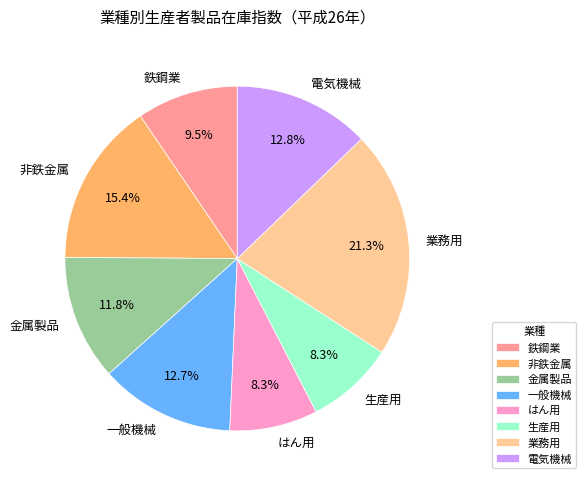

How many segments does this pie chart have?

8